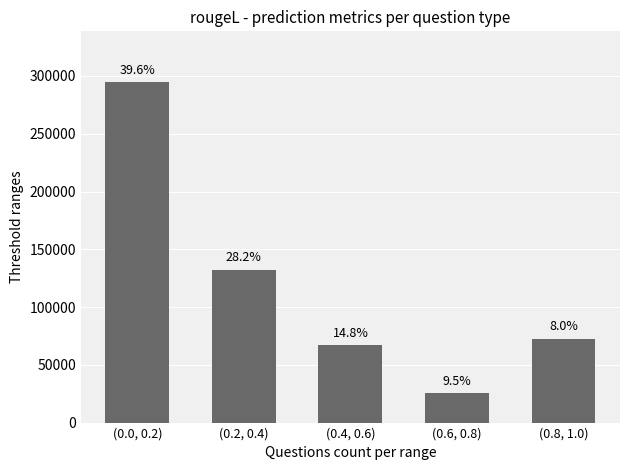

What is the ratio of the value at (0.6, 0.8) to the value at (0.2, 0.4)?

0.2